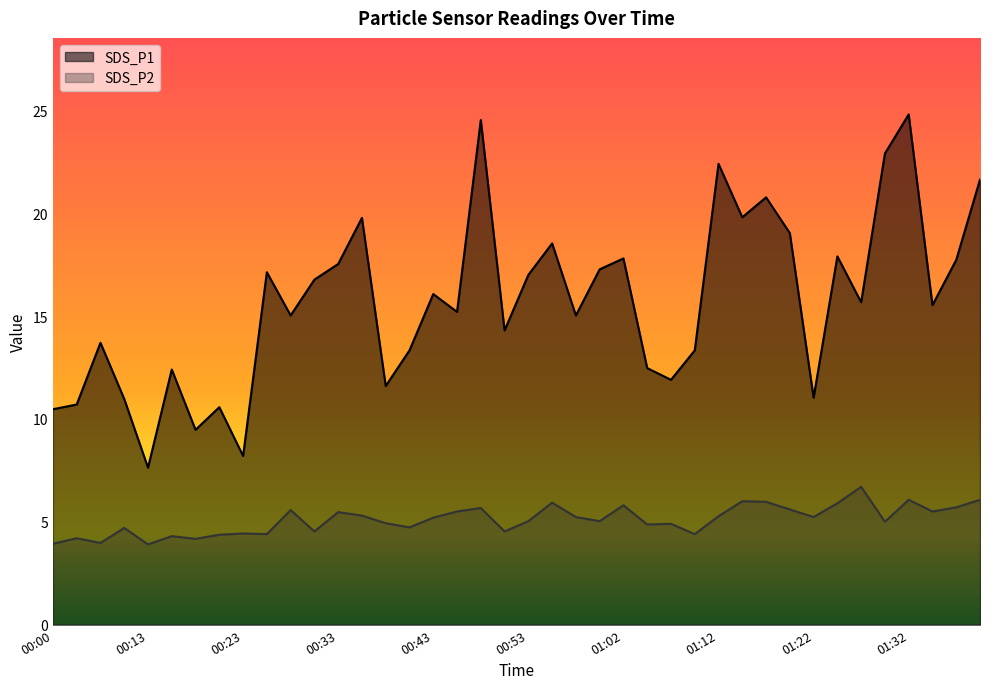

List the series in order of their overall mean, highest first.

SDS_P1, SDS_P2